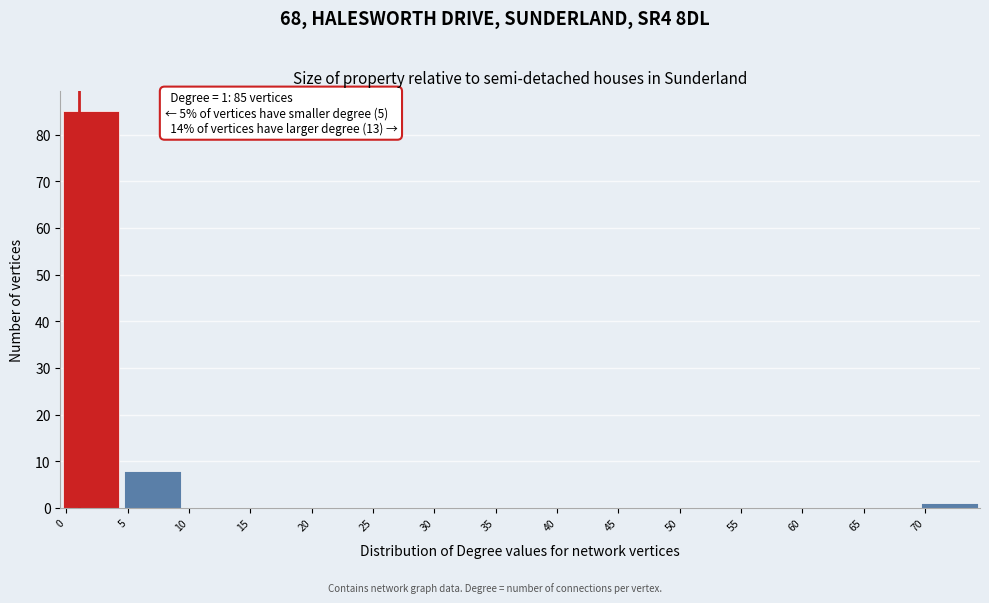

Which range on the x-axis has the tallest bar?

-0.5 to 4.5